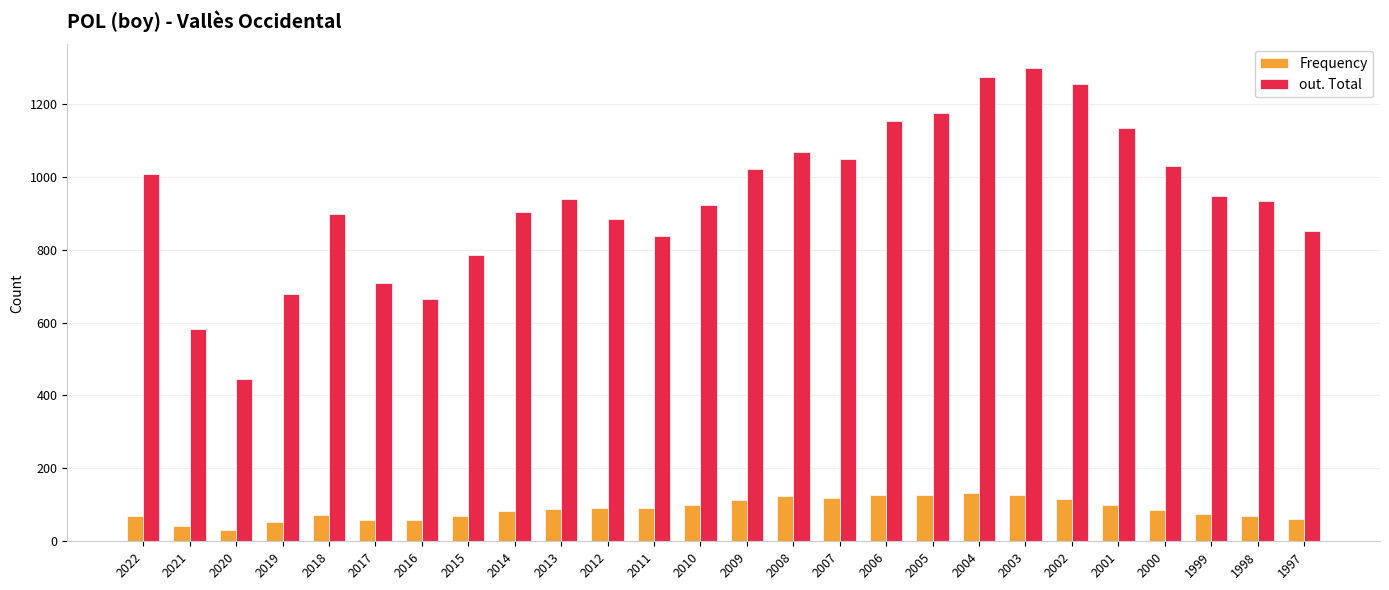

Between 2020 and 2019, which series saw the biggest shift?

out. Total